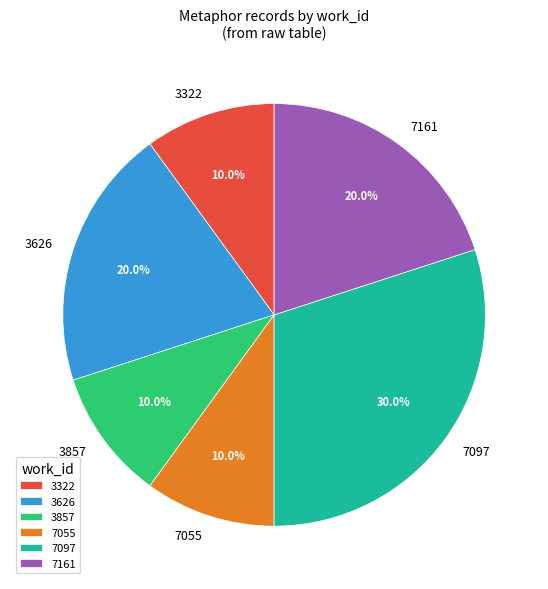

How many segments does this pie chart have?

6